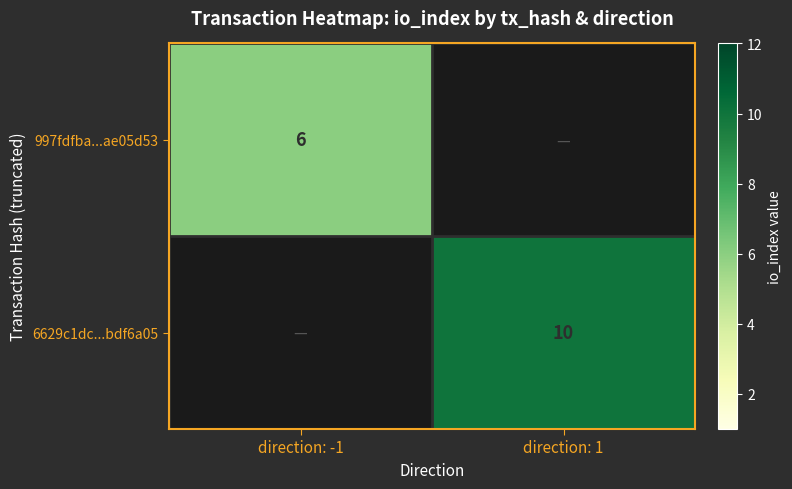

True or false: 997fdfba...ae05d53 has a value of 2 at direction: -1.

False